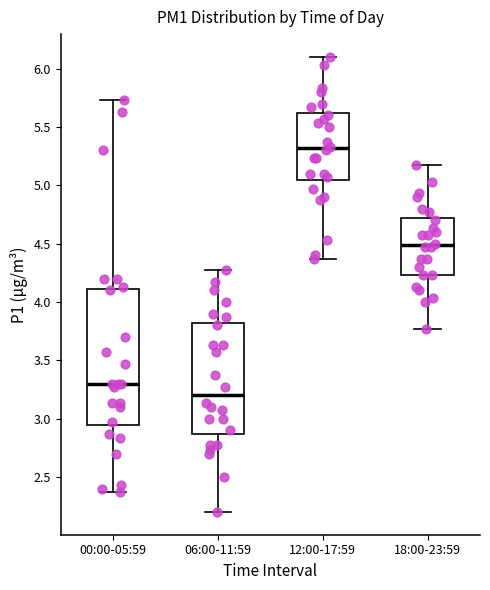

Which box's median line is the highest?

12:00-17:59